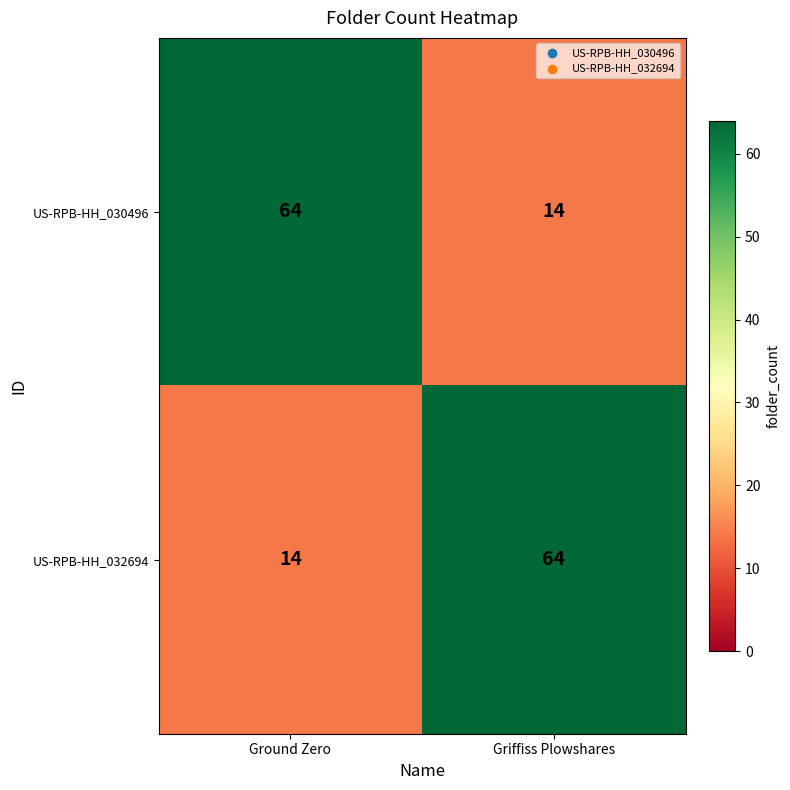

Is it true that US-RPB-HH_032694 equals 64 at Griffiss Plowshares?

True